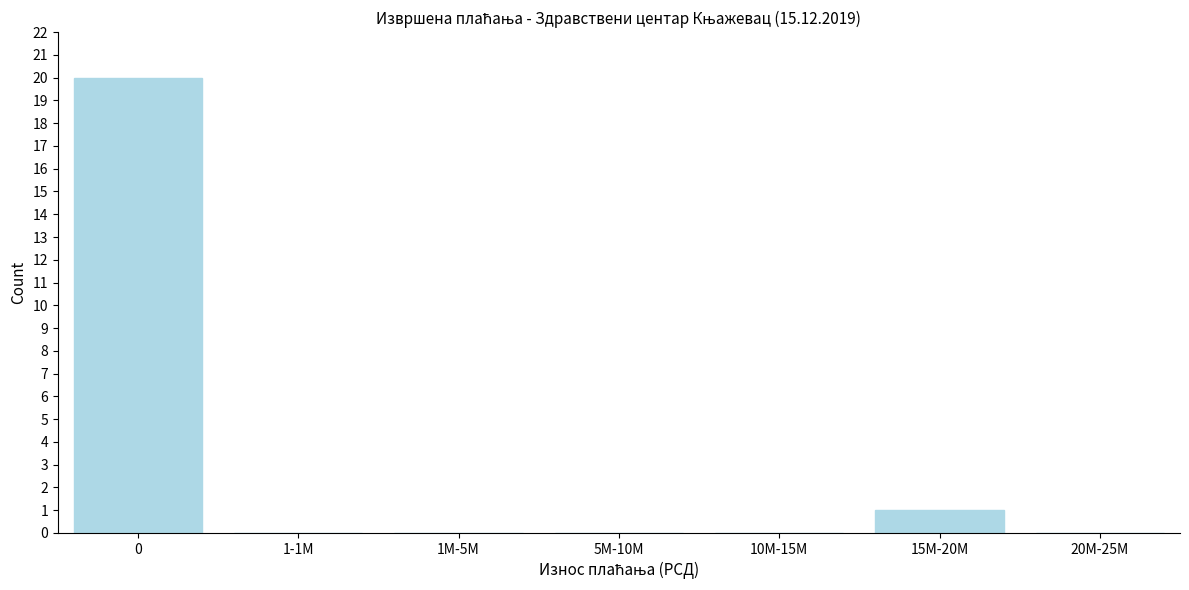

Reading right to left, extract all data points from this chart.

20M-25M=0	15M-20M=1	10M-15M=0	5M-10M=0	1M-5M=0	1-1M=0	0=20